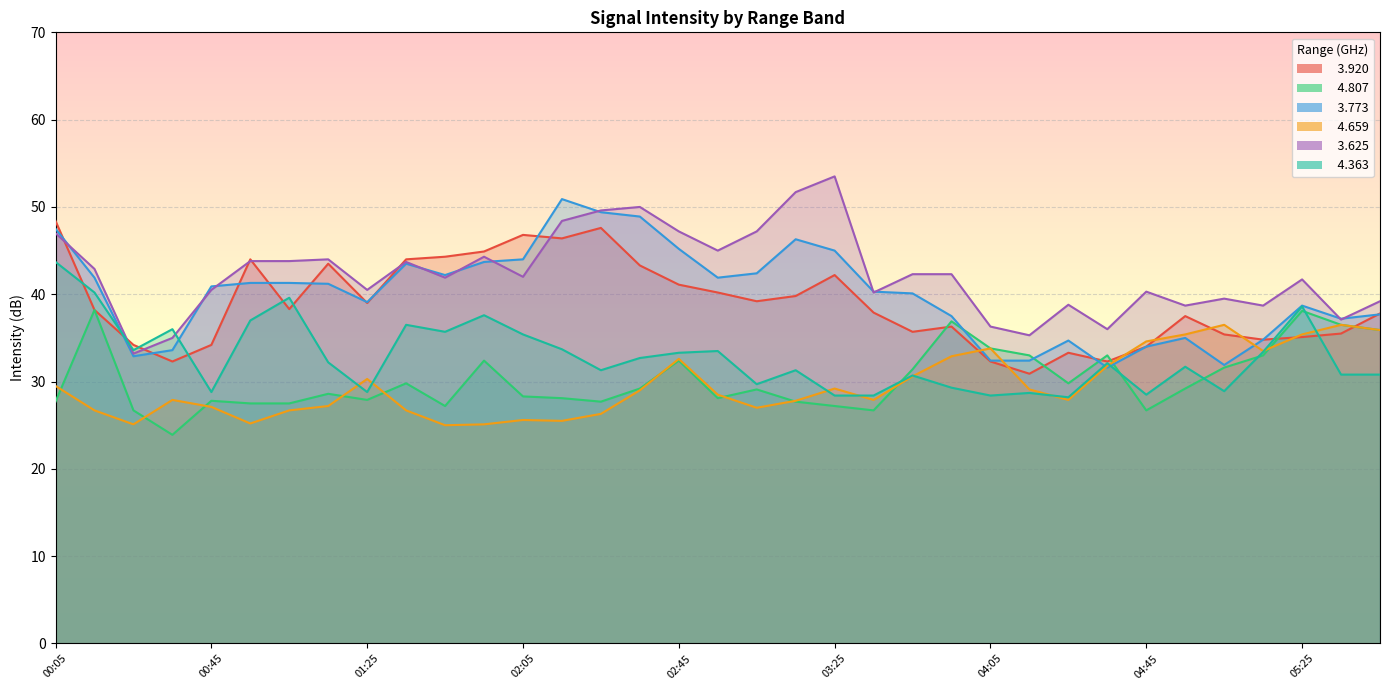

What are all the series names shown in the legend?

  3.920,   4.807,   3.773,   4.659,   3.625,   4.363